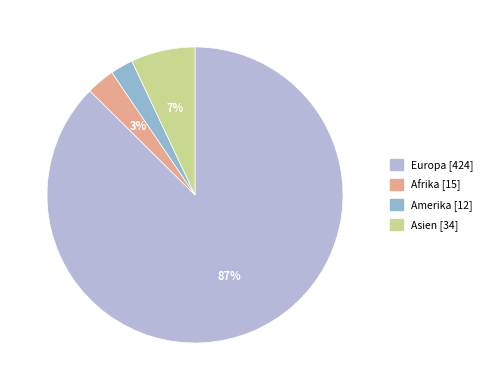

Does any single category account for the majority?

Yes